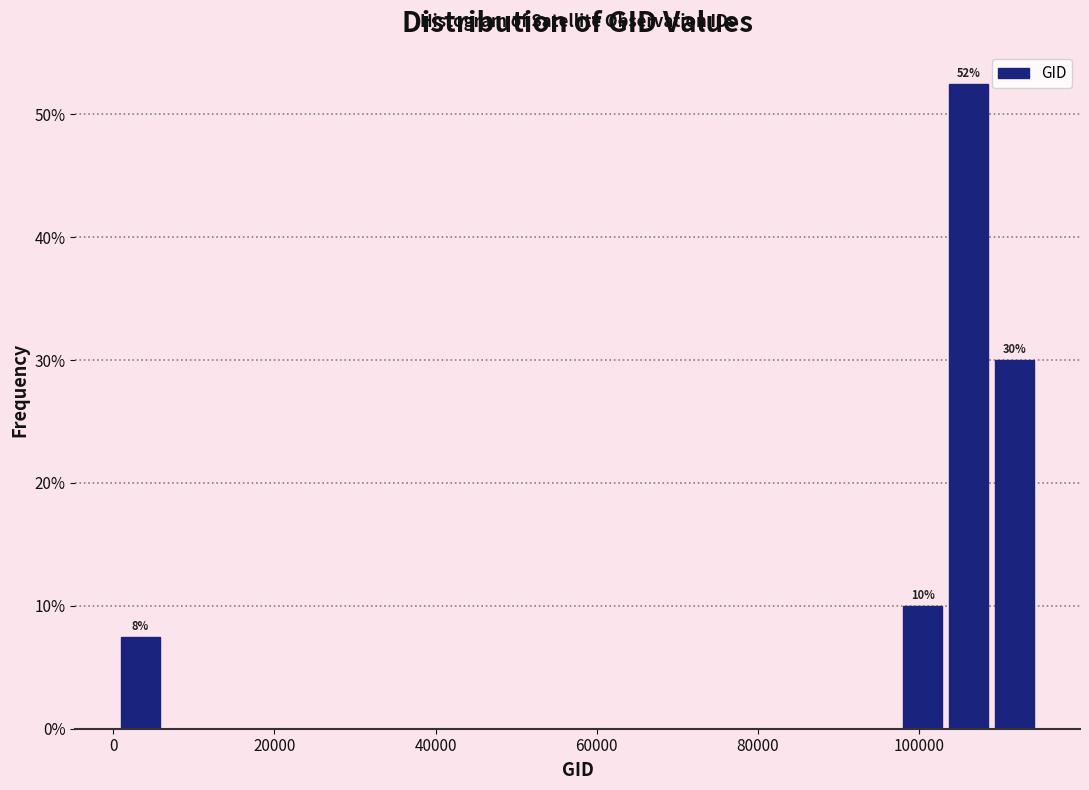

Around what value on the x-axis is the tallest bar? Give the approximate position of its centre, as read against the axis.

106000